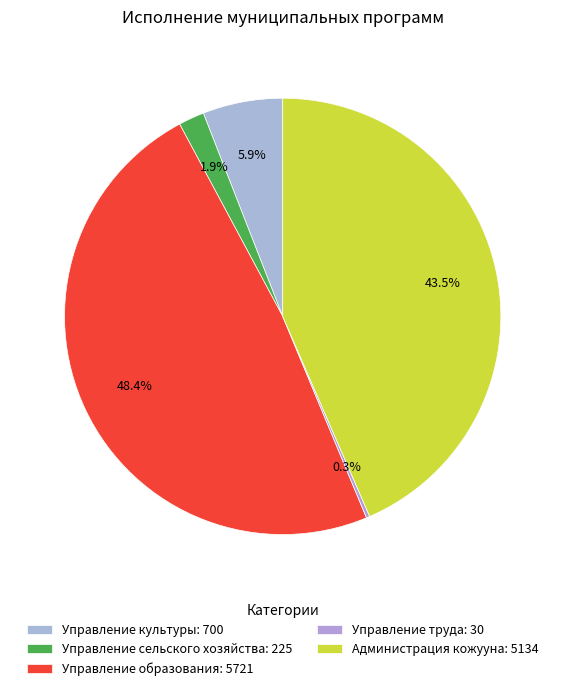

Count the number of slices in the pie.

5